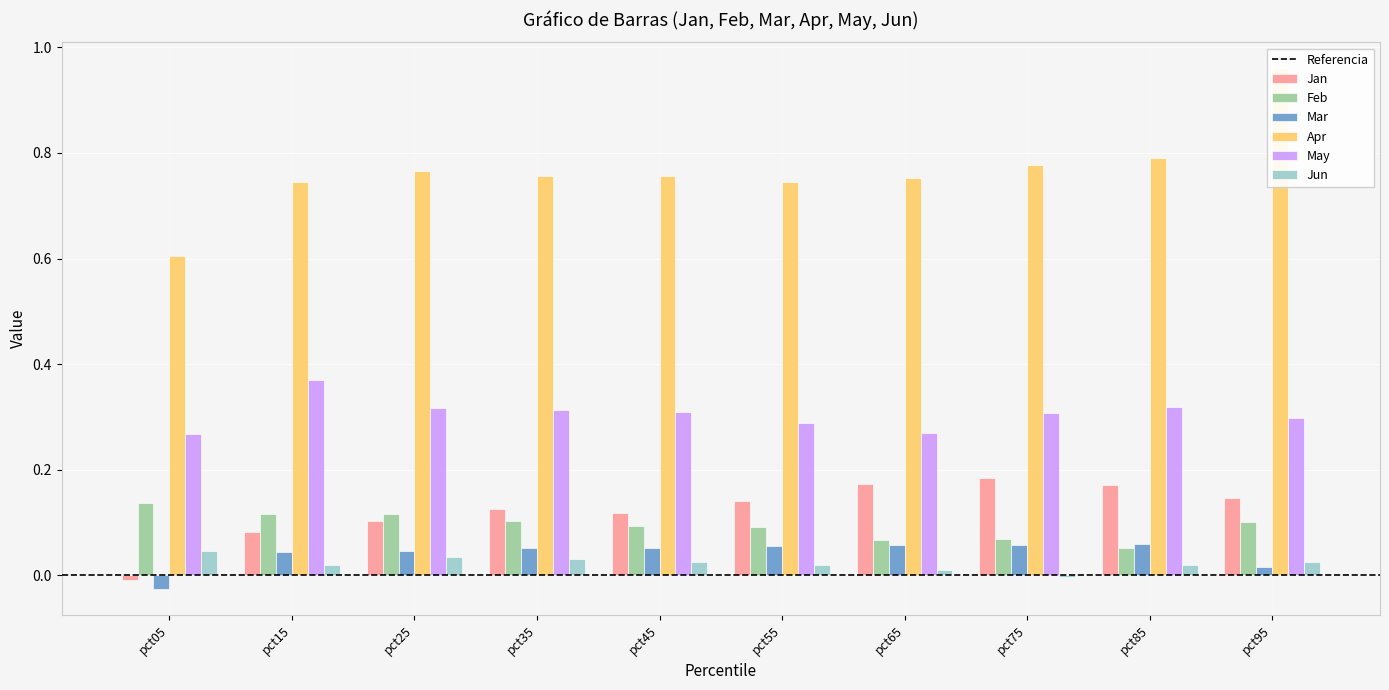

How many positive values does the Jan series have?

9